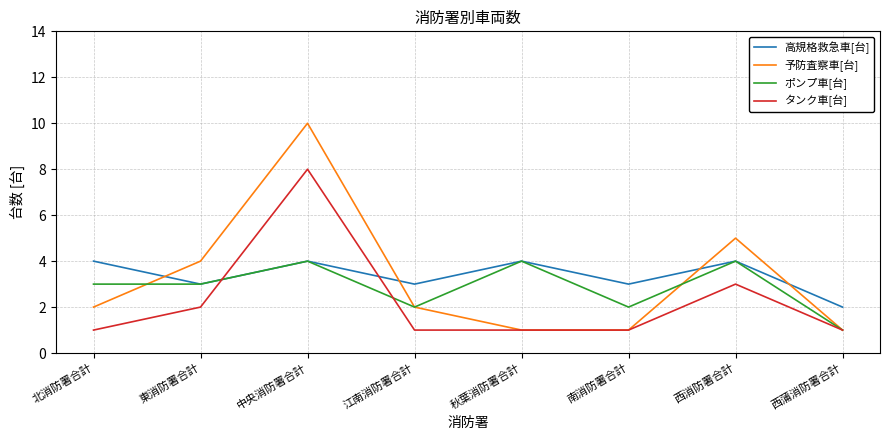

Between 北消防署合計 and 東消防署合計, which series saw the biggest shift?

予防査察車[台]